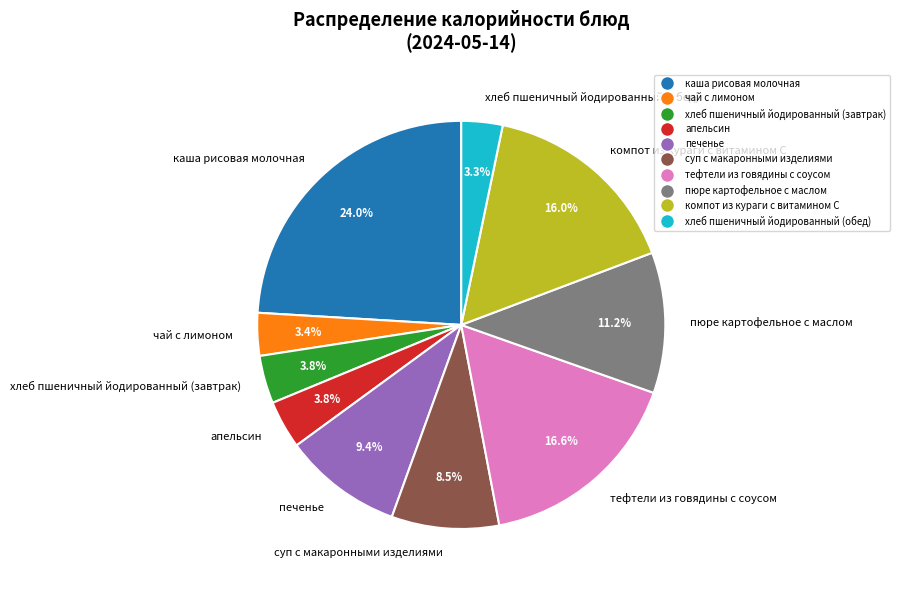

What is the largest slice in the pie chart?

каша рисовая молочная